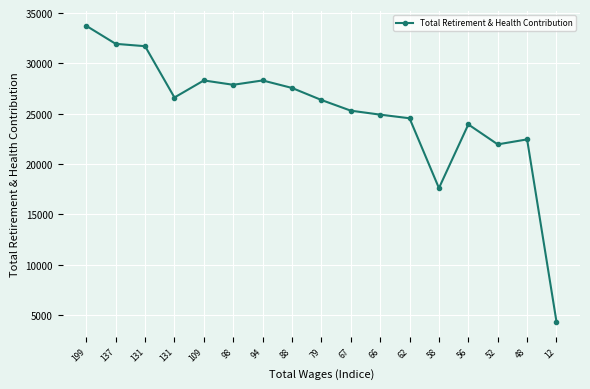

How many interior local peaks (higher than both neighbors) does the data have?

4